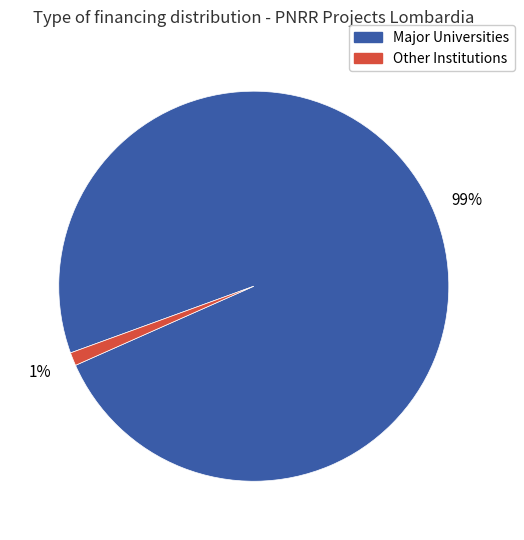

What is the smallest slice in the pie chart?

Other Institutions